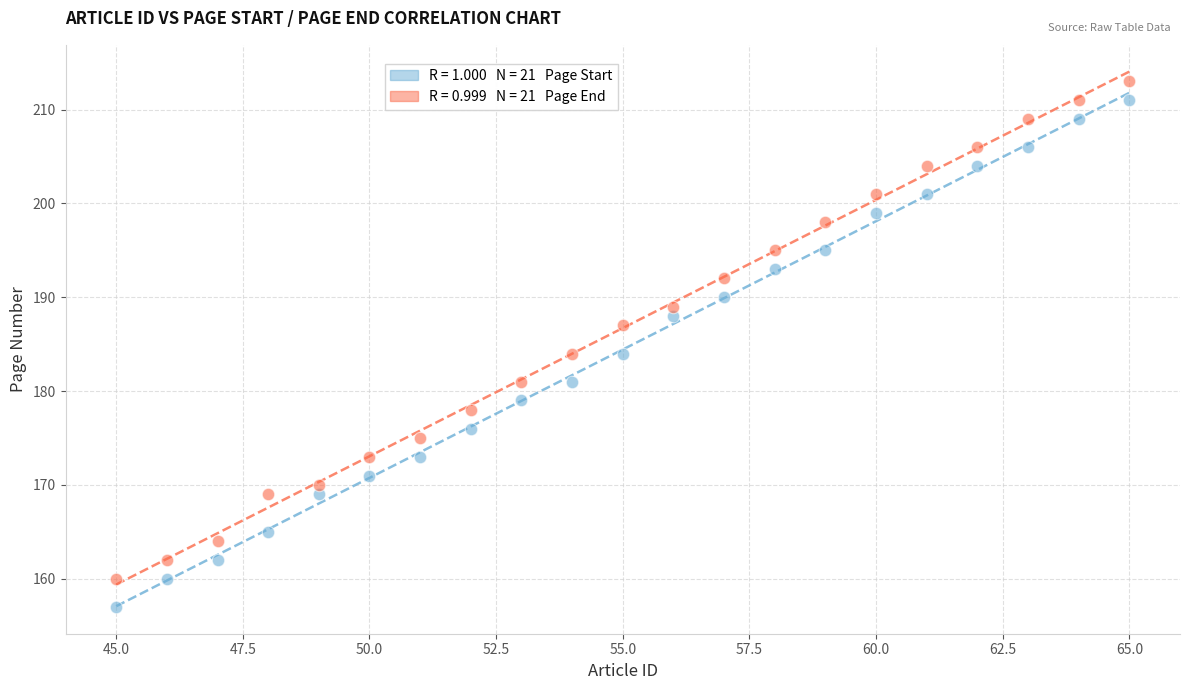

How many points are shown in the scatter plot?

42